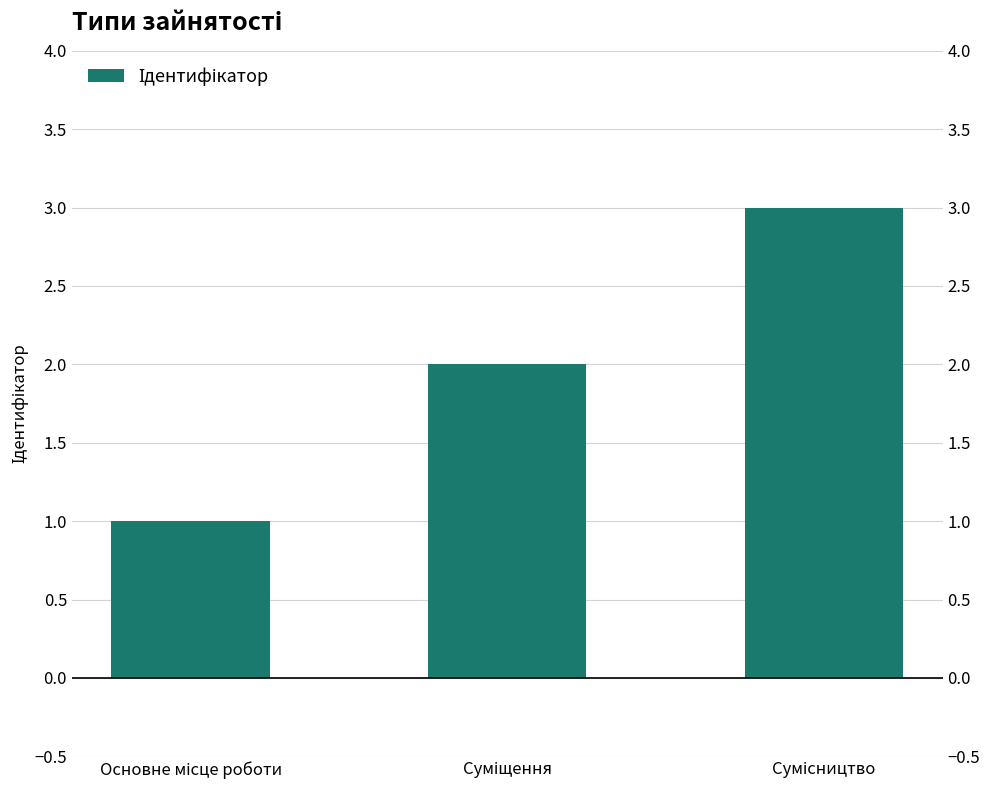

What is the change in value from Суміщення to Сумісництво?

+1